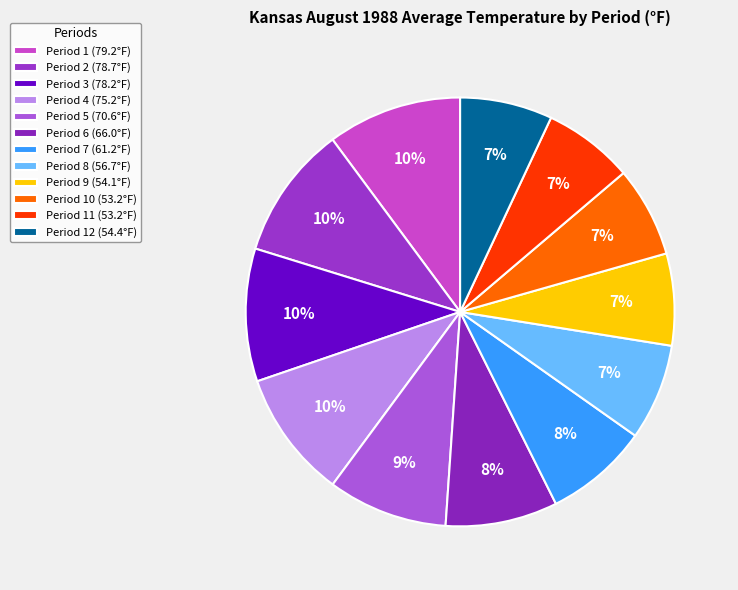

What is the smallest slice in the pie chart?

53.2